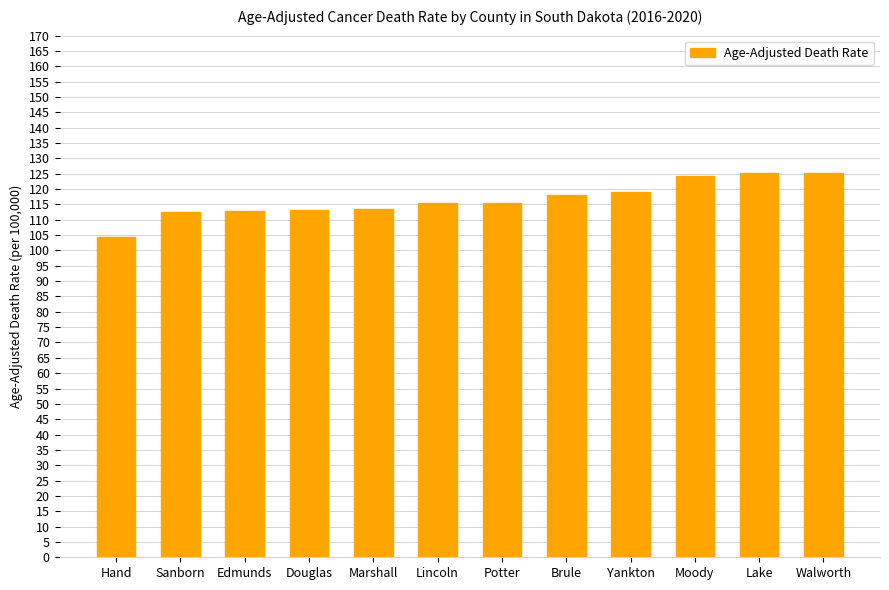

Which has a higher value, Yankton or Lake?

Lake